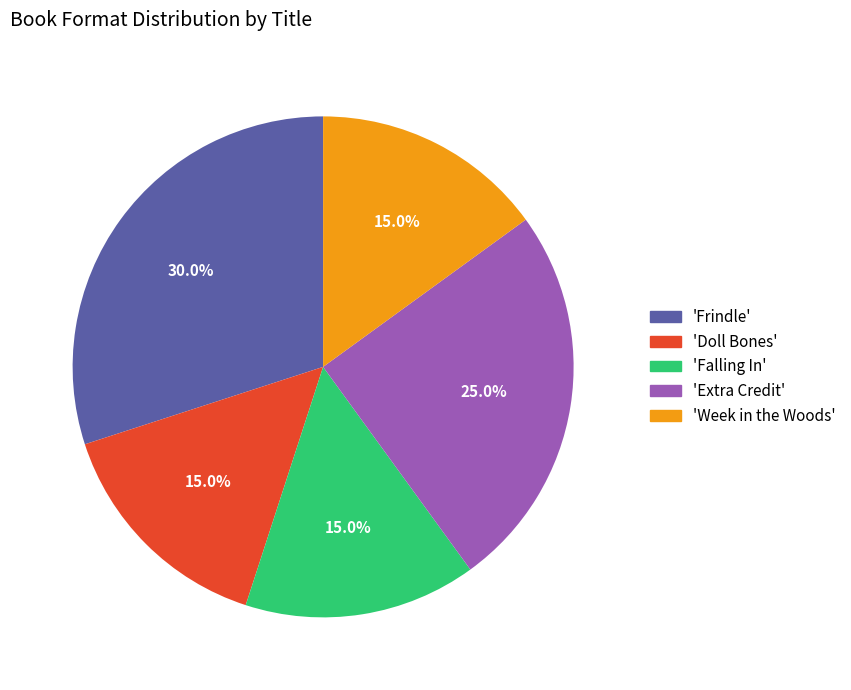

Does 'Frindle' account for over 50% of the chart?

No